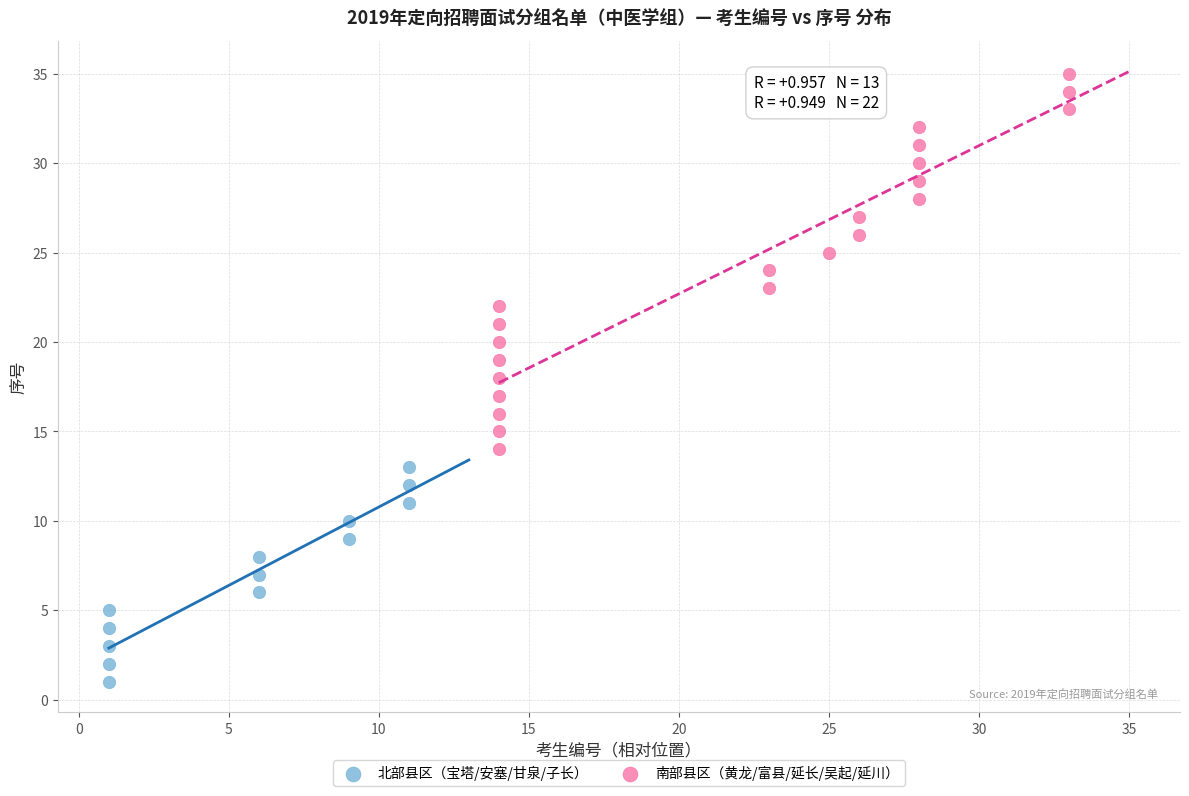

Which series contains the lowest Y value?

北部县区（宝塔/安塞/甘泉/子长）